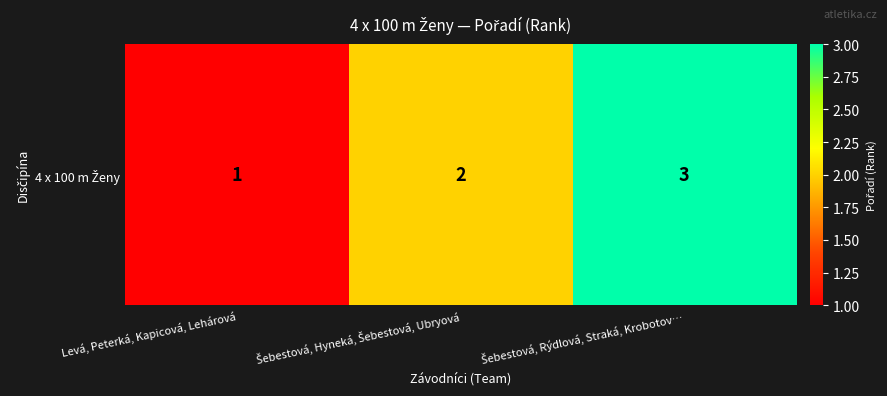

Which has a higher value, Šebestová, Rýdlová, Straká, Krobotov… or Levá, Peterká, Kapicová, Lehárová?

Šebestová, Rýdlová, Straká, Krobotov…